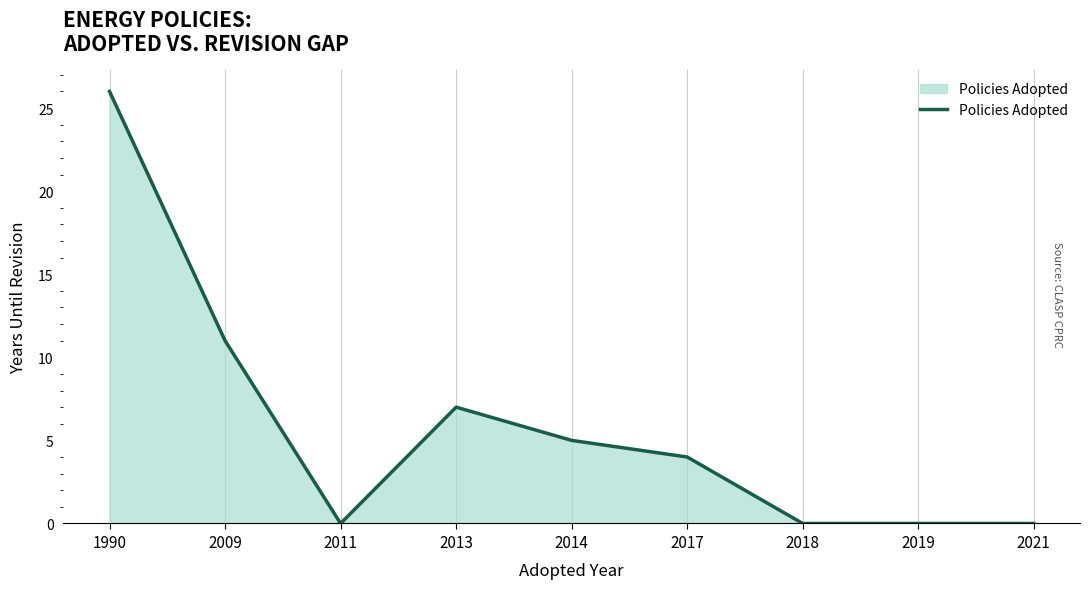

What is the difference between the values at 2009 and 2019?

11